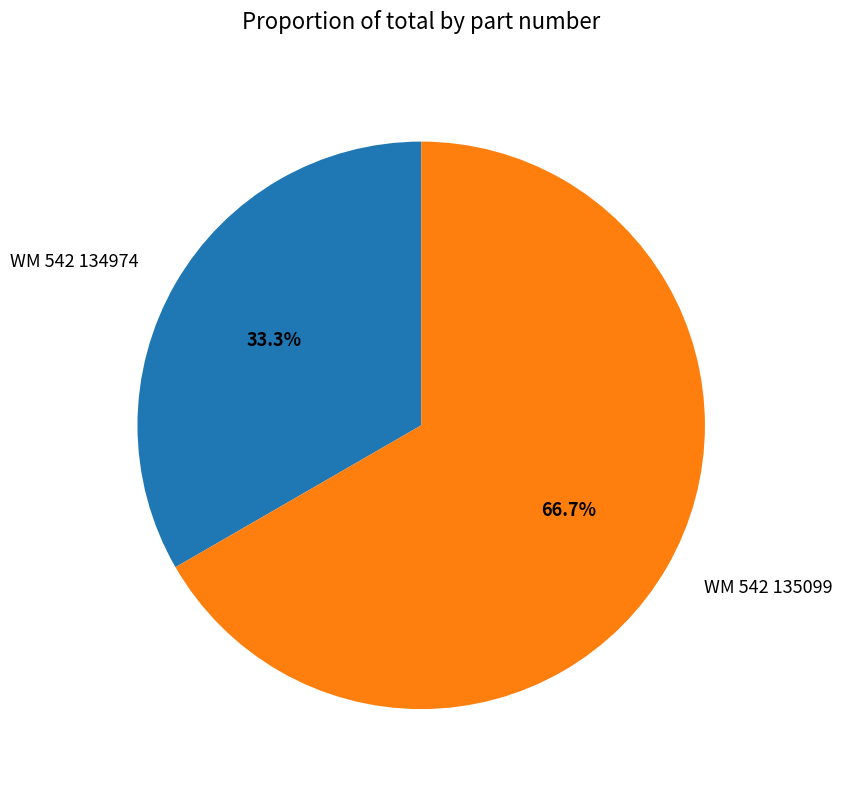

What is the ratio of the value at WM 542 134974 to the value at WM 542 135099?

0.5